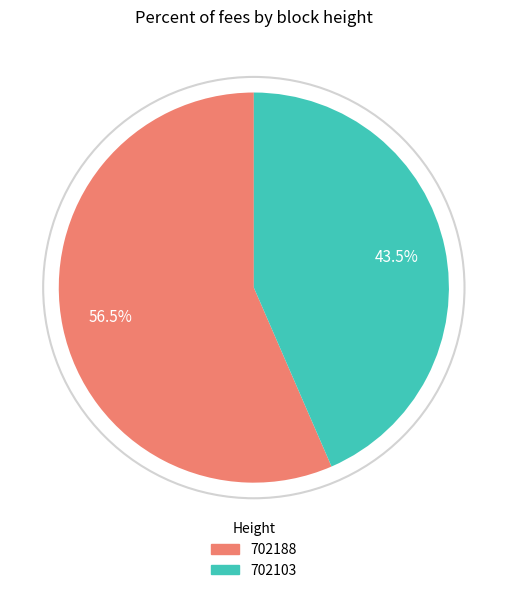

To the nearest percent, what is the combined percentage of 702103 and 702188?

100%